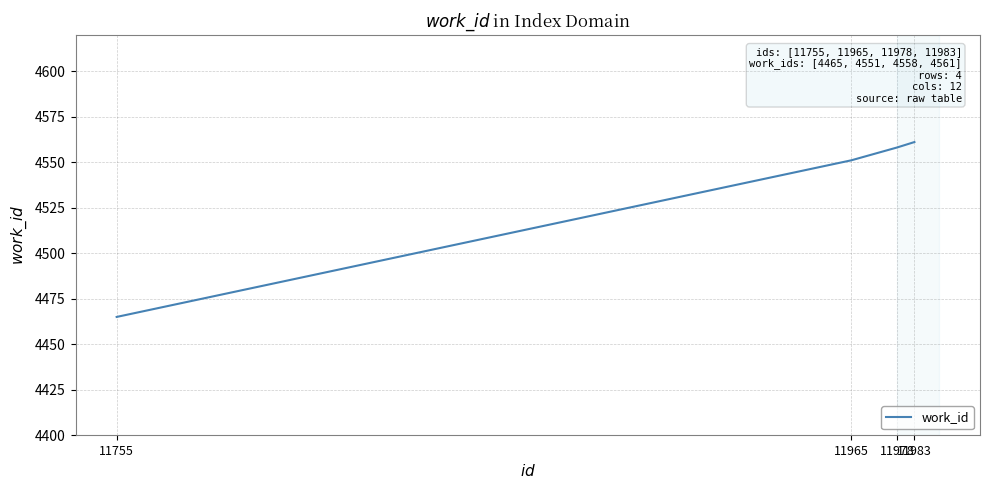

What is the smallest value displayed?

4465